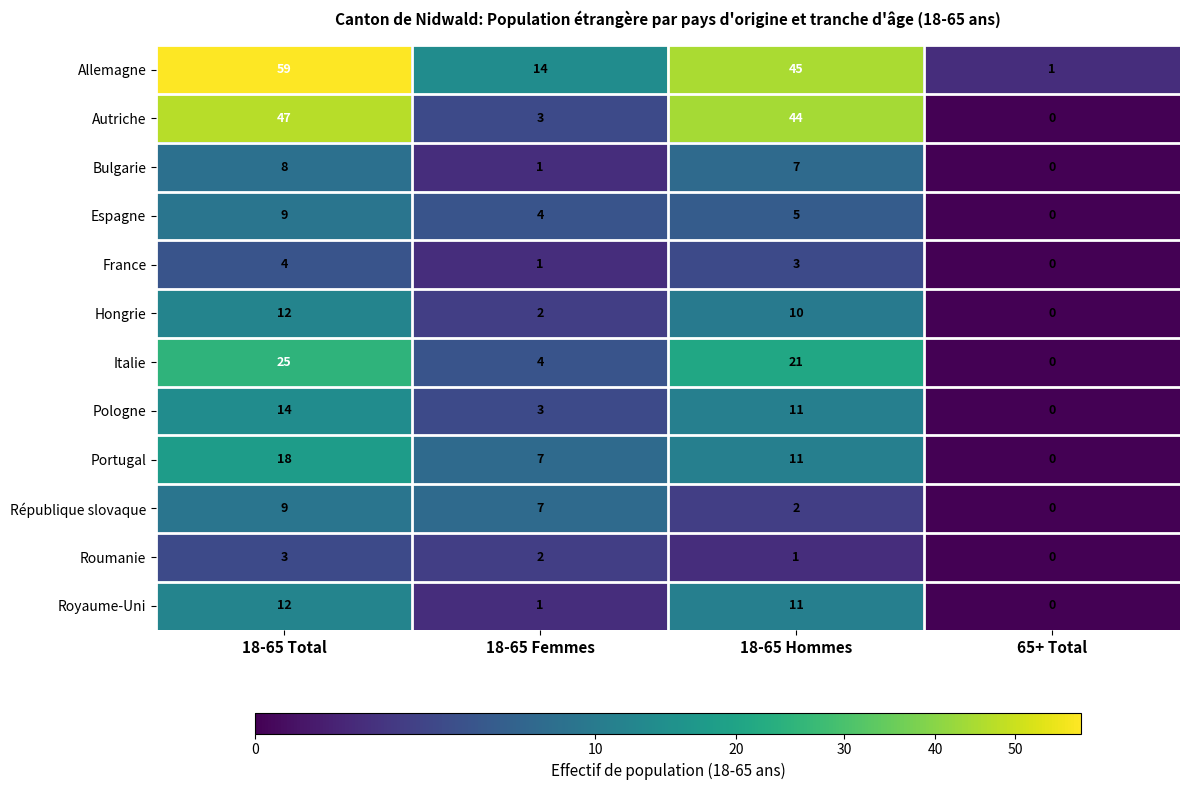

How many distinct data groups are displayed?

12